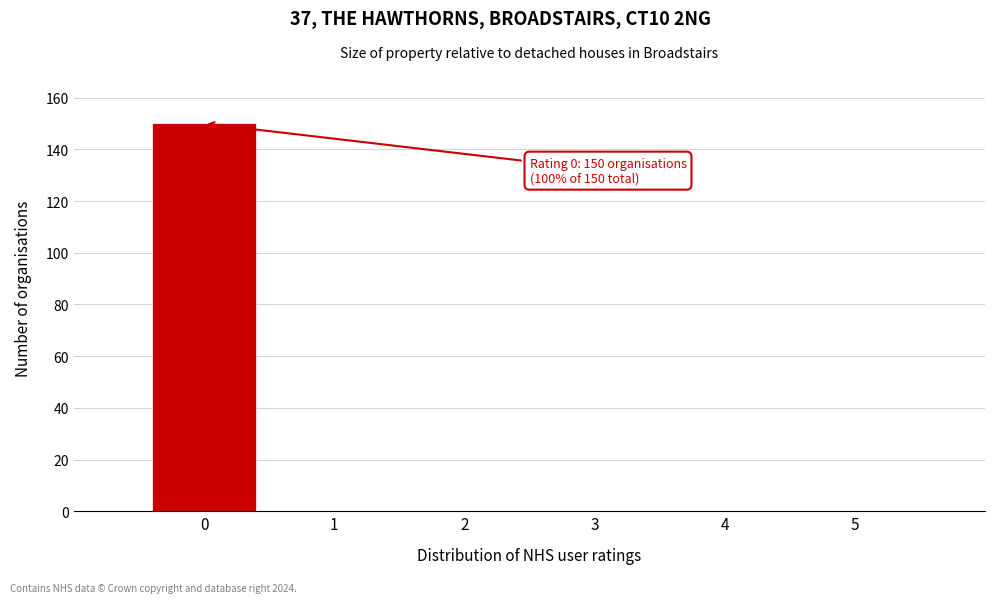

Over which range of the x-axis is the bar tallest?

-0.5 to 0.5